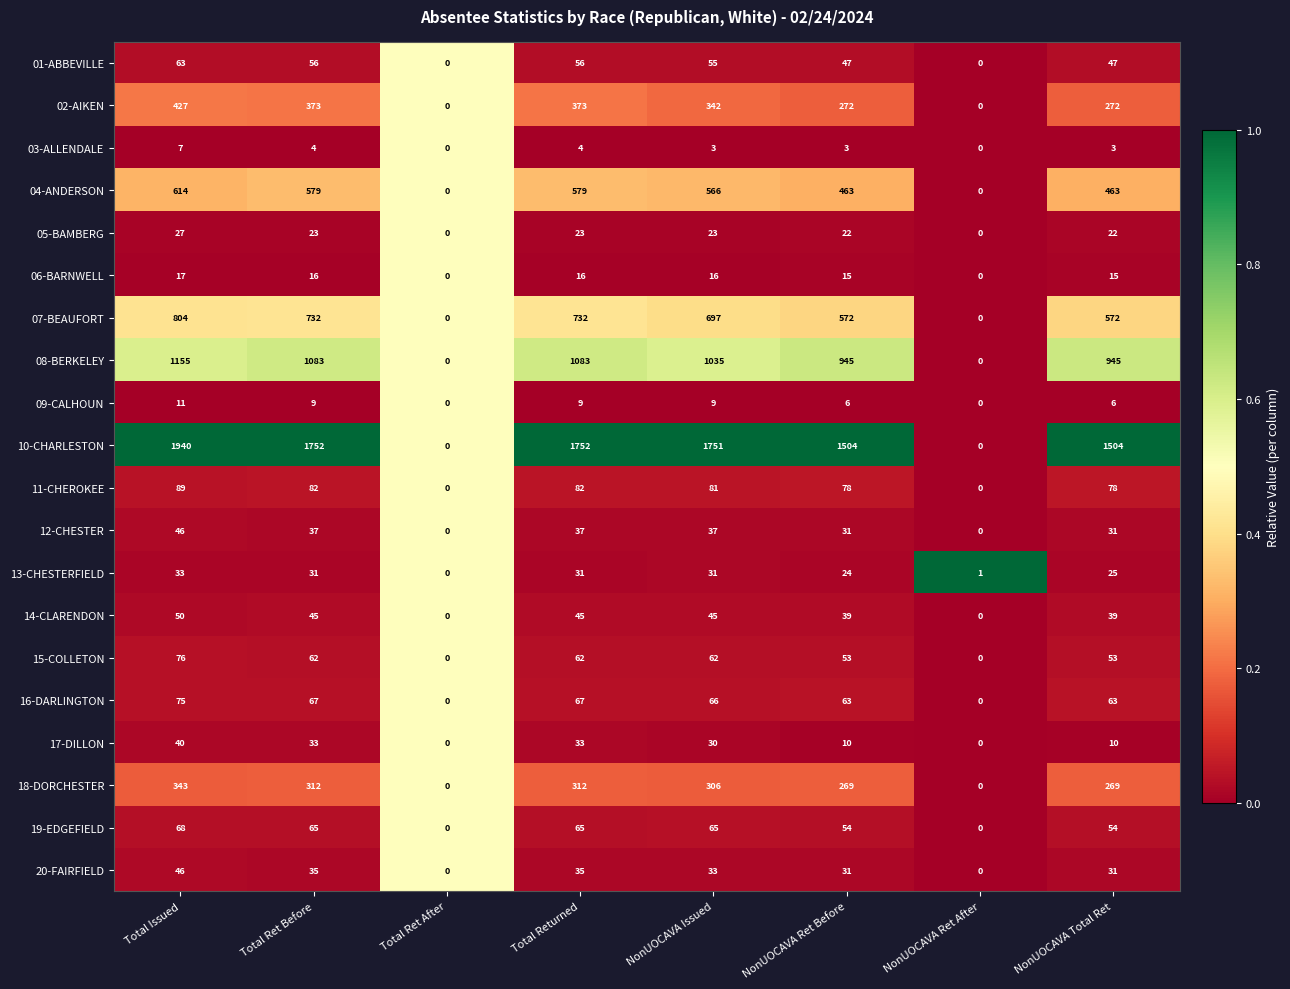

Which series has the largest total across all categories?

10-CHARLESTON